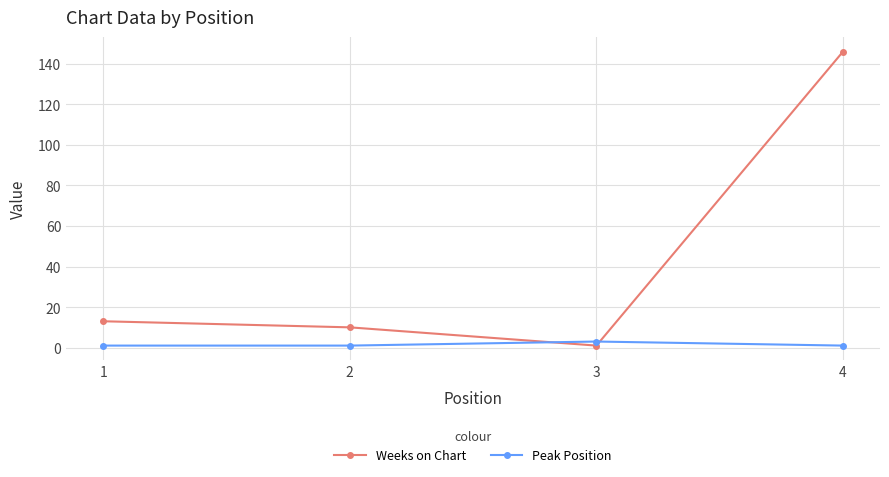

How many series are shown in this chart?

2